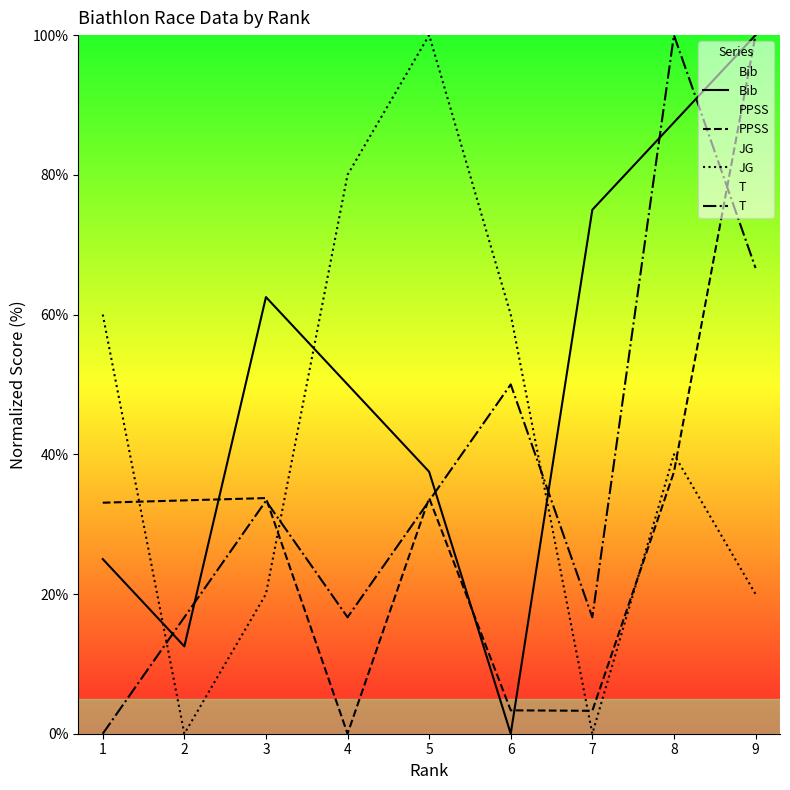

What is the sum of all PPSS values?

278.0